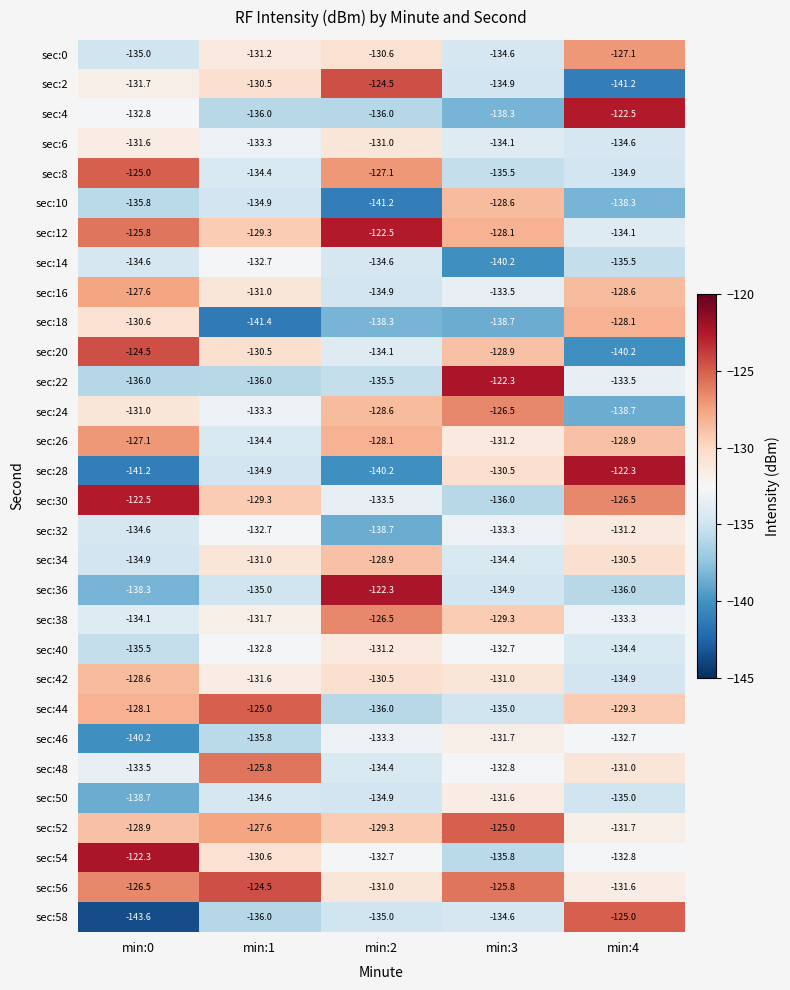

Is it true that sec:48 equals -131.0 at min:4?

True